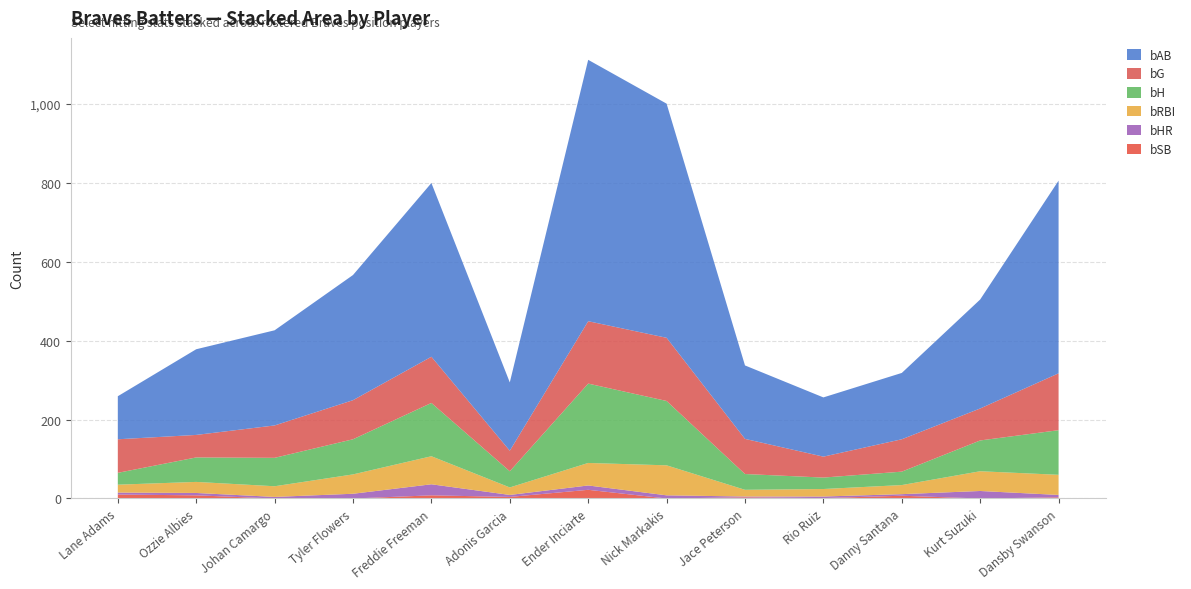

Reading right to left, extract all data points from this chart.

bAB: Dansby Swanson=488	Kurt Suzuki=276	Danny Santana=168	Rio Ruiz=150	Jace Peterson=186	Nick Markakis=593	Ender Inciarte=662	Adonis Garcia=173	Freddie Freeman=440	Tyler Flowers=317	Johan Camargo=241	Ozzie Albies=217	Lane Adams=109
bH: Dansby Swanson=113	Kurt Suzuki=78	Danny Santana=34	Rio Ruiz=29	Jace Peterson=40	Nick Markakis=163	Ender Inciarte=201	Adonis Garcia=41	Freddie Freeman=135	Tyler Flowers=89	Johan Camargo=72	Ozzie Albies=62	Lane Adams=30
bHR: Dansby Swanson=6	Kurt Suzuki=19	Danny Santana=4	Rio Ruiz=4	Jace Peterson=2	Nick Markakis=8	Ender Inciarte=11	Adonis Garcia=5	Freddie Freeman=28	Tyler Flowers=12	Johan Camargo=4	Ozzie Albies=6	Lane Adams=5
bRBI: Dansby Swanson=51	Kurt Suzuki=50	Danny Santana=23	Rio Ruiz=19	Jace Peterson=17	Nick Markakis=76	Ender Inciarte=57	Adonis Garcia=19	Freddie Freeman=71	Tyler Flowers=49	Johan Camargo=27	Ozzie Albies=28	Lane Adams=20
bG: Dansby Swanson=144	Kurt Suzuki=81	Danny Santana=82	Rio Ruiz=53	Jace Peterson=89	Nick Markakis=160	Ender Inciarte=158	Adonis Garcia=52	Freddie Freeman=117	Tyler Flowers=99	Johan Camargo=82	Ozzie Albies=57	Lane Adams=85
bSB: Dansby Swanson=3	Kurt Suzuki=0	Danny Santana=7	Rio Ruiz=1	Jace Peterson=3	Nick Markakis=0	Ender Inciarte=22	Adonis Garcia=4	Freddie Freeman=8	Tyler Flowers=0	Johan Camargo=0	Ozzie Albies=8	Lane Adams=10